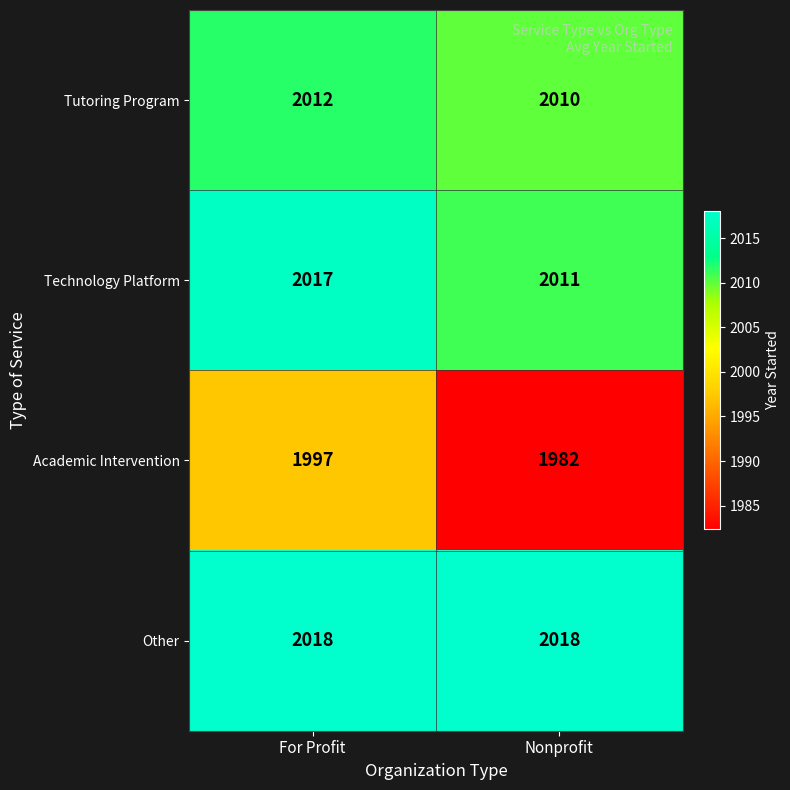

What is the difference between the Technology Platform values at Nonprofit and For Profit?

6